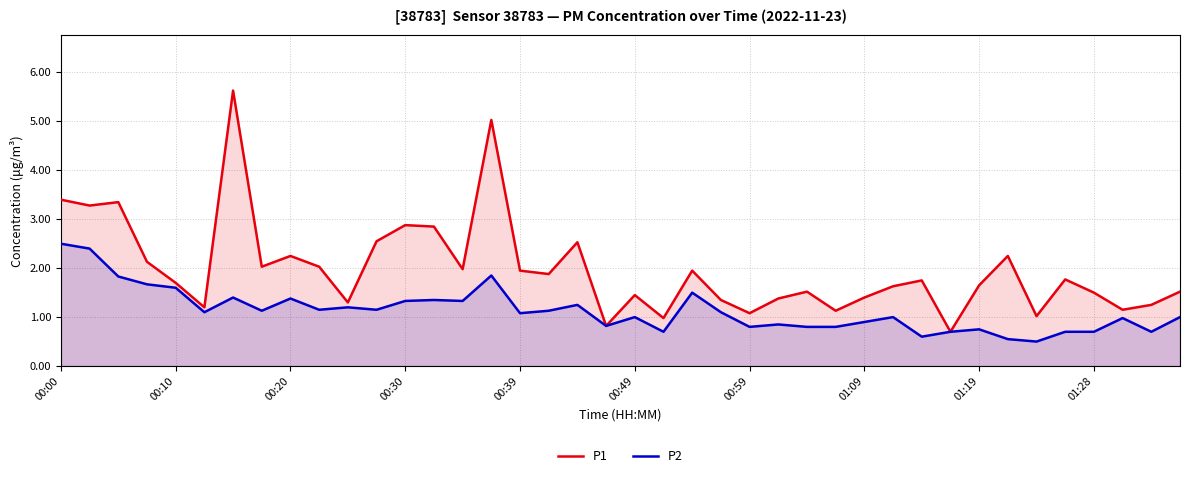

True or false: P2 and P1 intersect in this chart.

False